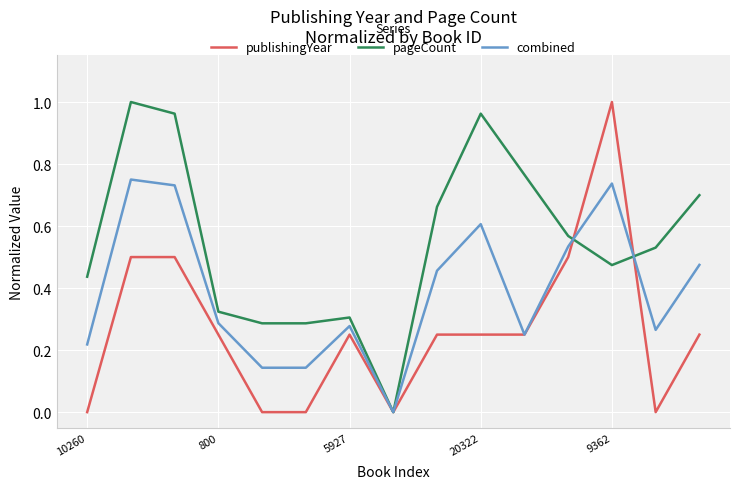

At which label is the value closest to 0?

10260